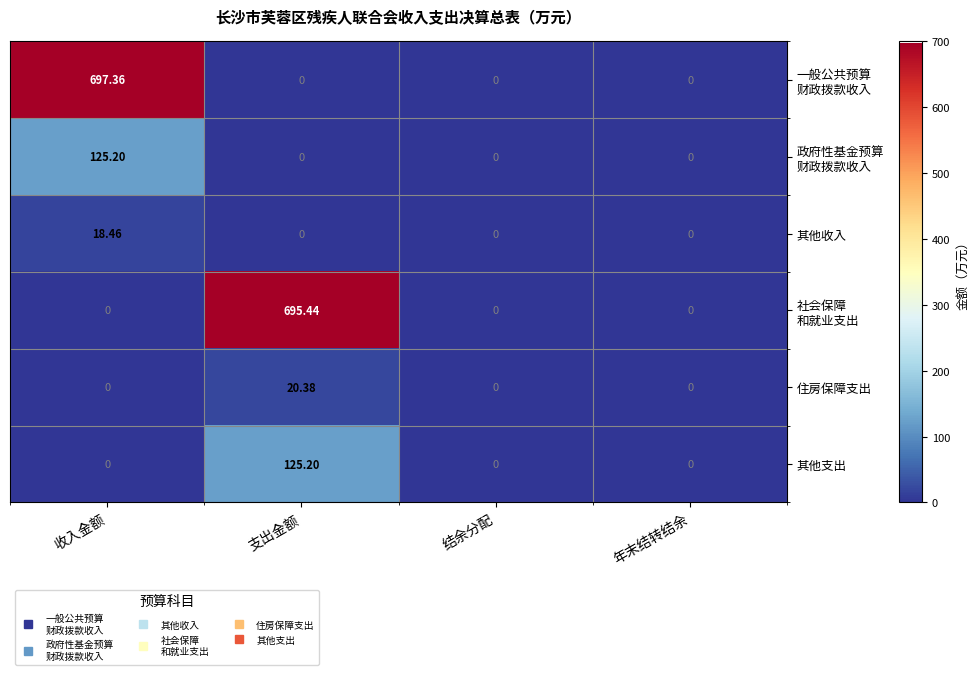

What is the total value across all series at 支出金额?

841.0